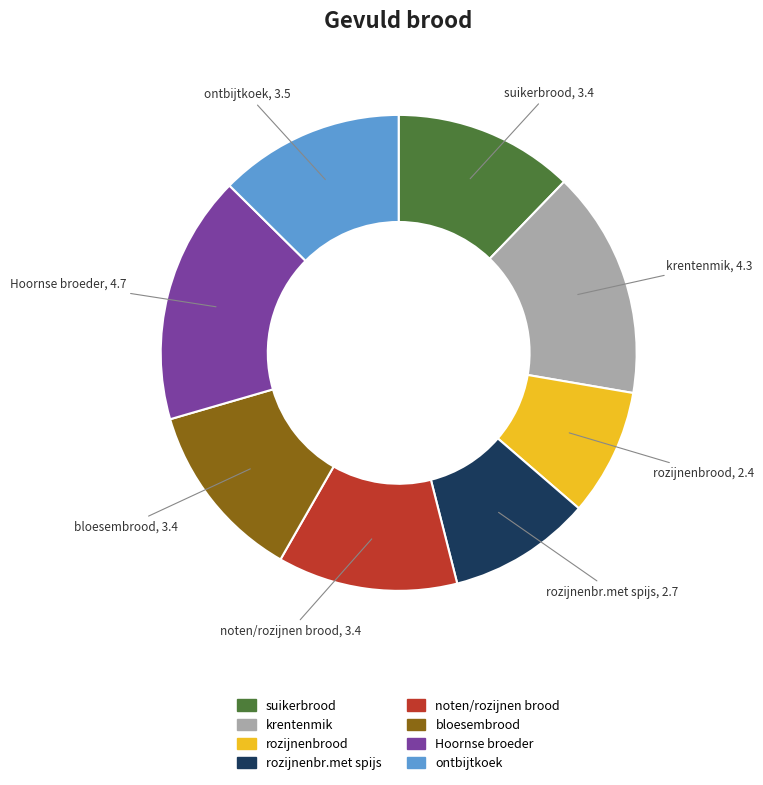

Between rozijnenbrood and noten/rozijnen brood, which is larger?

noten/rozijnen brood